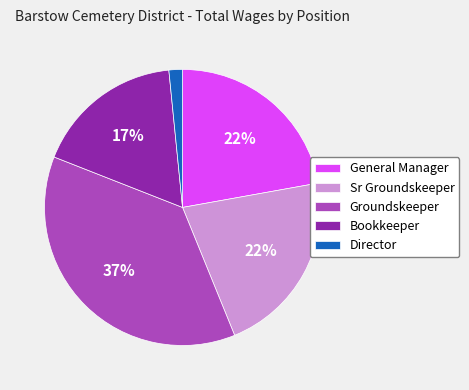

Approximately how many times larger is the value at Groundskeeper compared to Sr Groundskeeper?

1.7